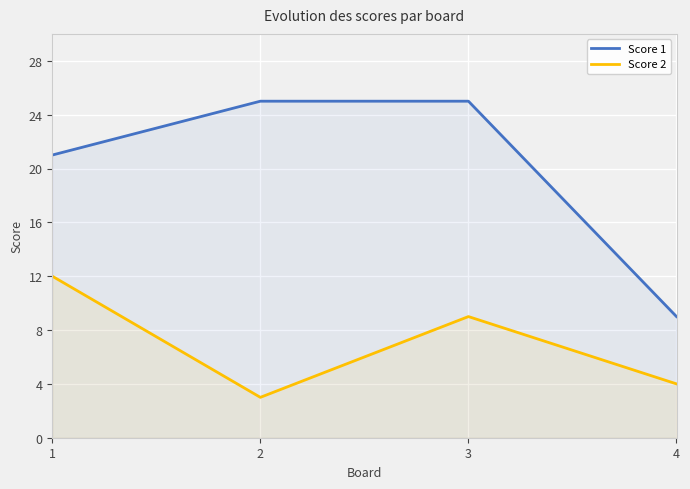

Which series has the largest total across all categories?

Score 1